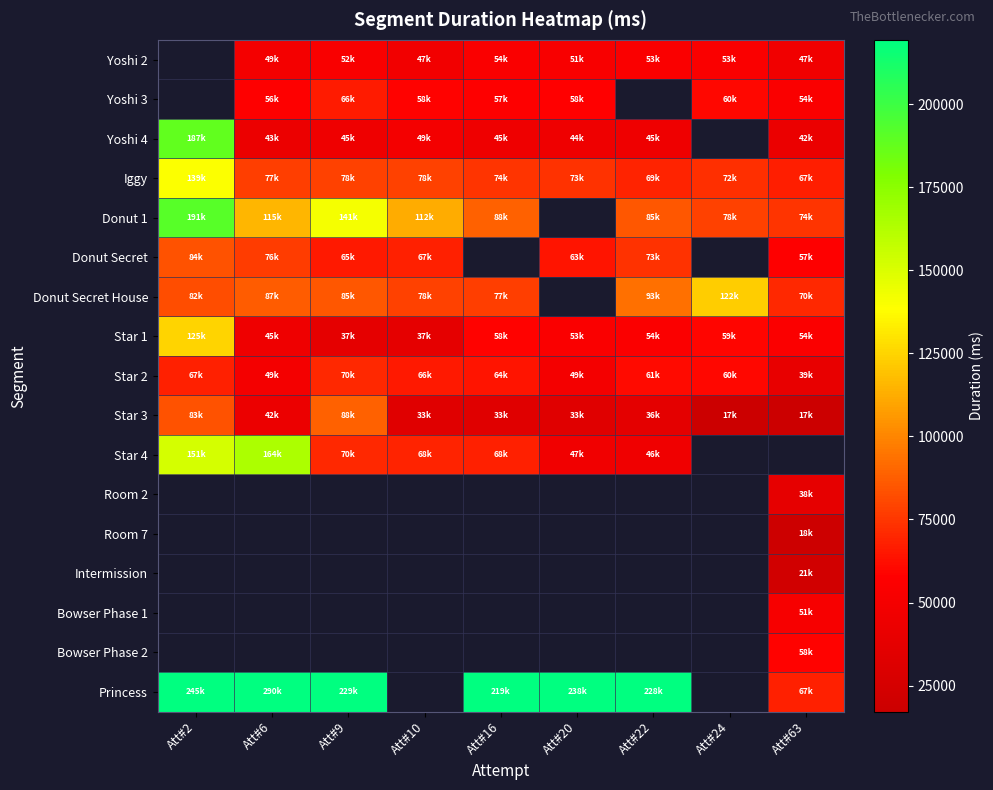

Which series changed the most between Att#6 and Att#9?

Star 4